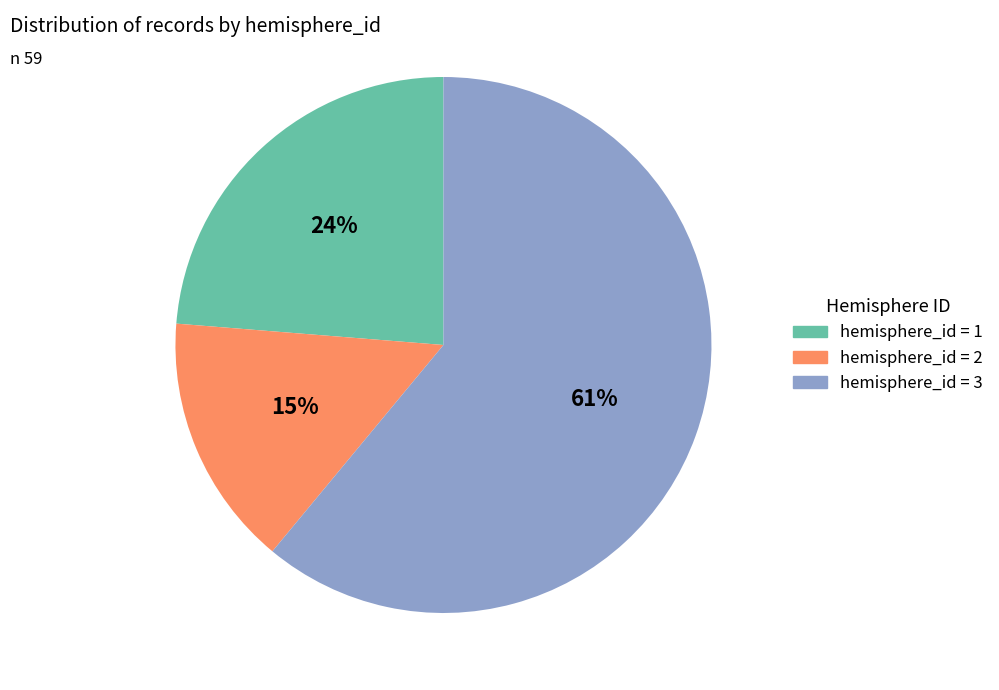

Is there a majority slice in this chart?

Yes